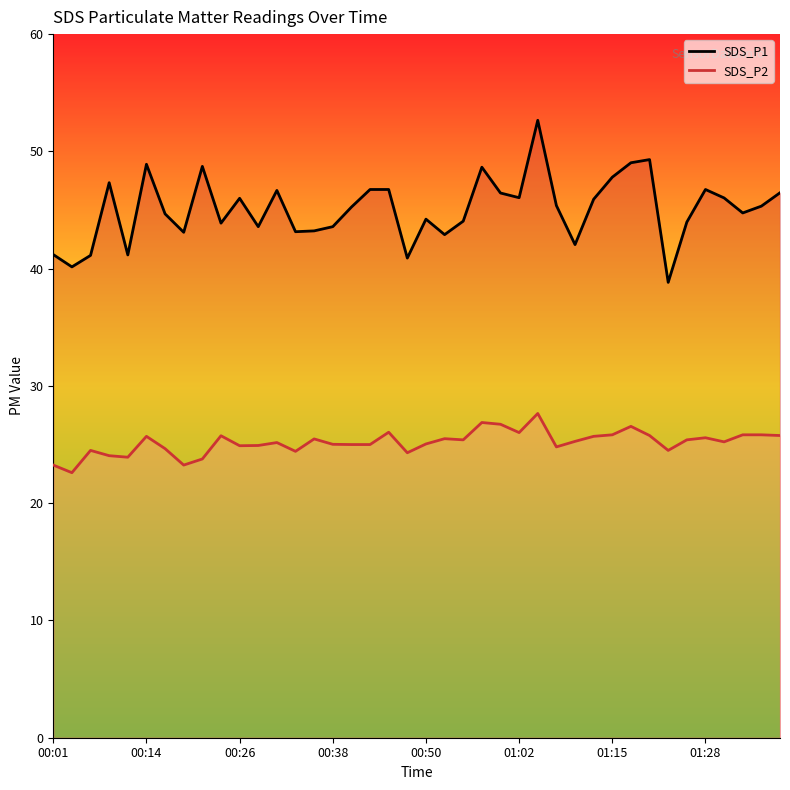

True or false: SDS_P2 has a value of 43.9 at 36.

False